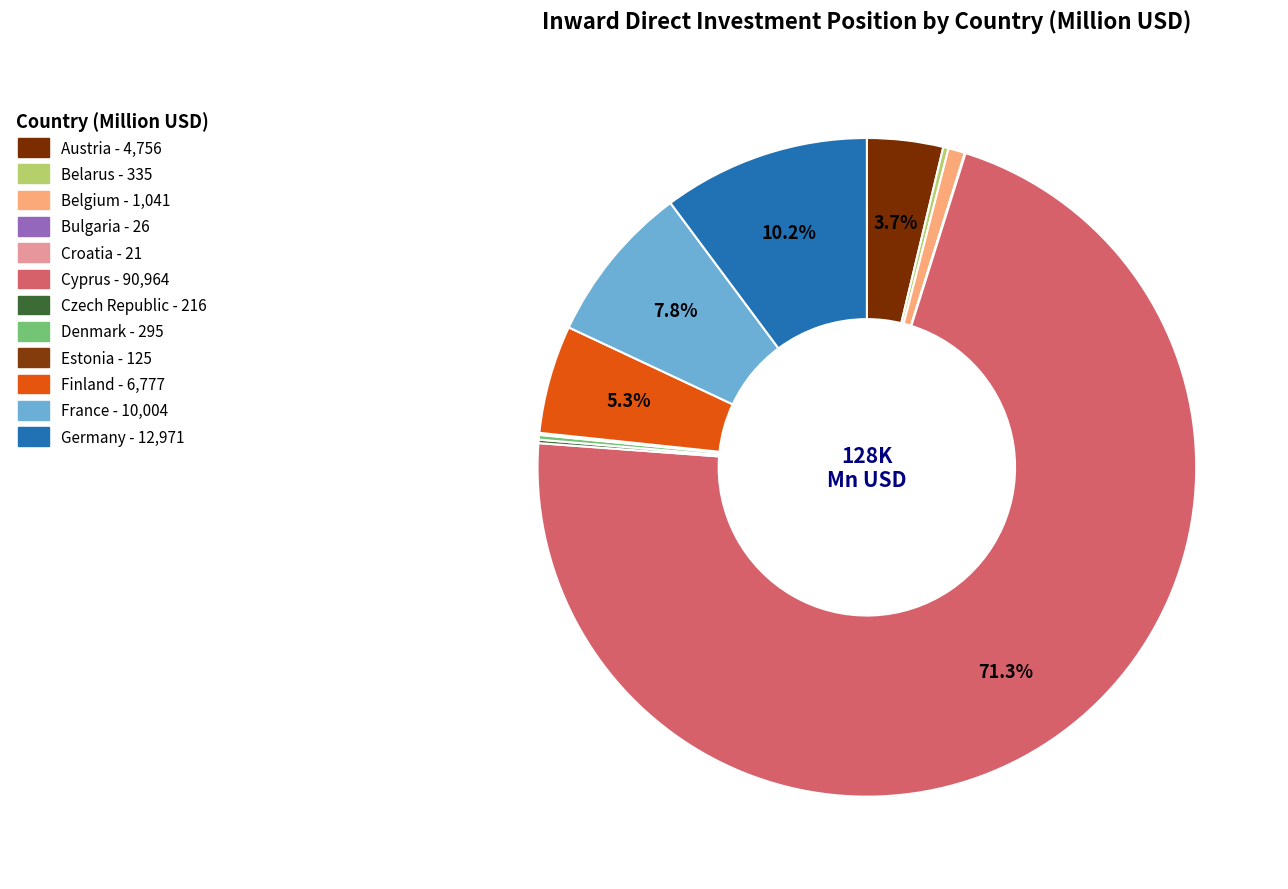

Does Germany represent more than half of the total?

No